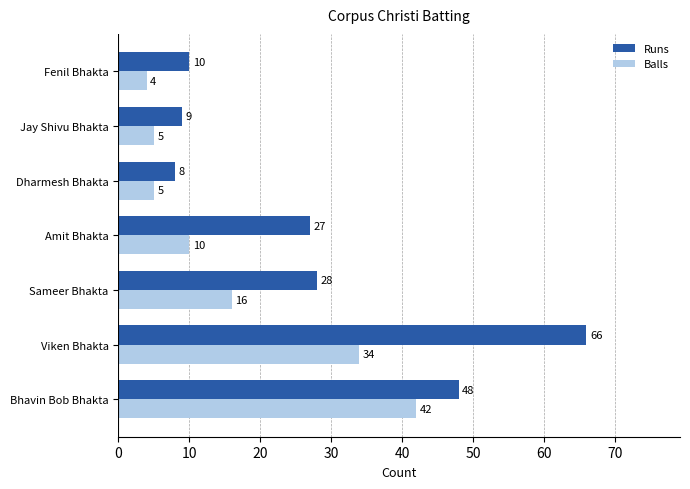

What is the sum of all Runs values?

196